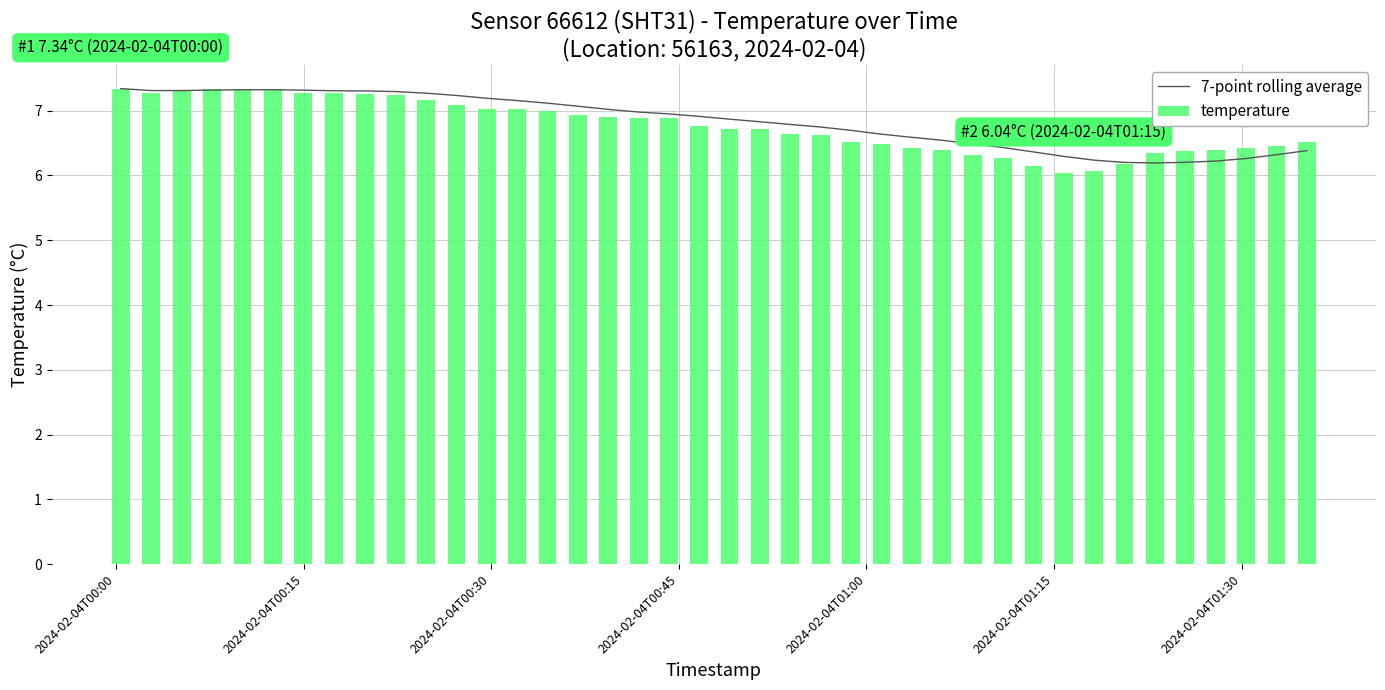

Reading right to left, transcribe all the data shown in this chart.

7-point rolling average: 6.4	6.3	6.3	6.2	6.2	6.2	6.2	6.2	6.3	6.4	6.4	6.5	6.5	6.6	6.6	6.7	6.7	6.8	6.8	6.9	6.9	7.0	7.0	7.0	7.1	7.1	7.2	7.2	7.2	7.3	7.3	7.3	7.3	7.3	7.3	7.3	7.3	7.3	7.3	7.3
temperature: 6.5	6.5	6.4	6.4	6.4	6.3	6.2	6.1	6.0	6.1	6.3	6.3	6.4	6.4	6.5	6.5	6.6	6.6	6.7	6.7	6.8	6.9	6.9	6.9	6.9	7.0	7.0	7.0	7.1	7.2	7.2	7.3	7.3	7.3	7.3	7.3	7.3	7.3	7.3	7.3